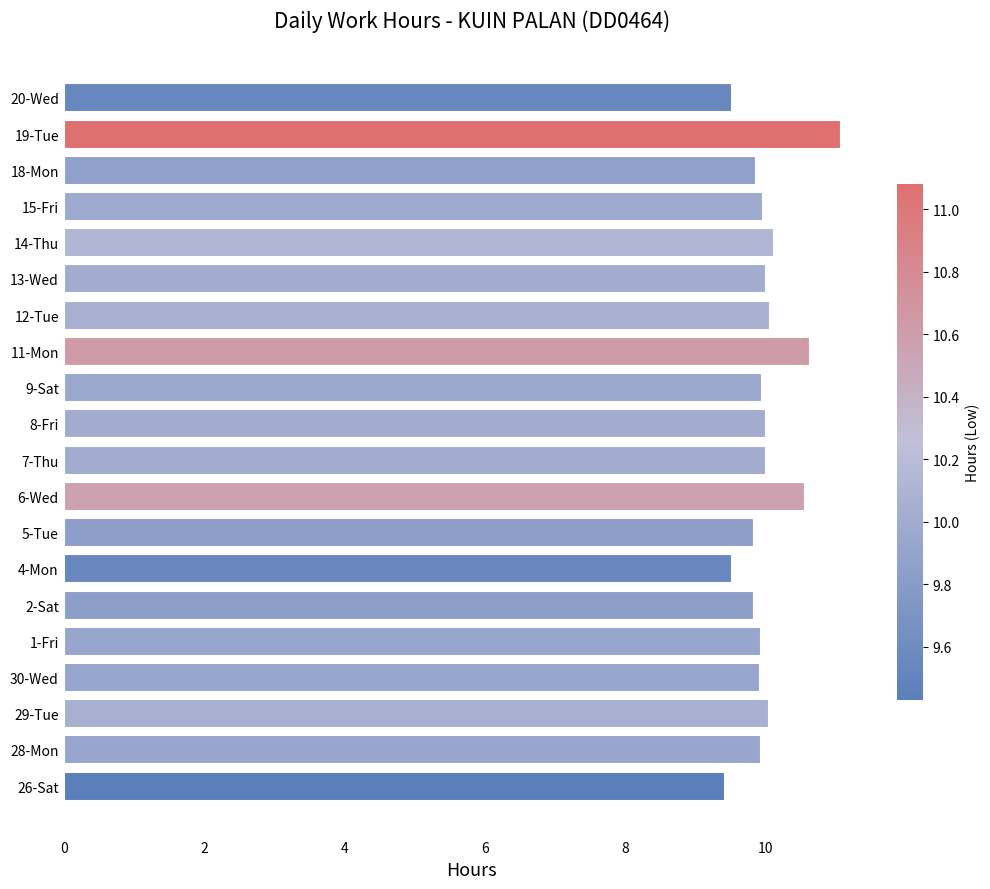

What is the approximate value at 29-Tue?

10.1